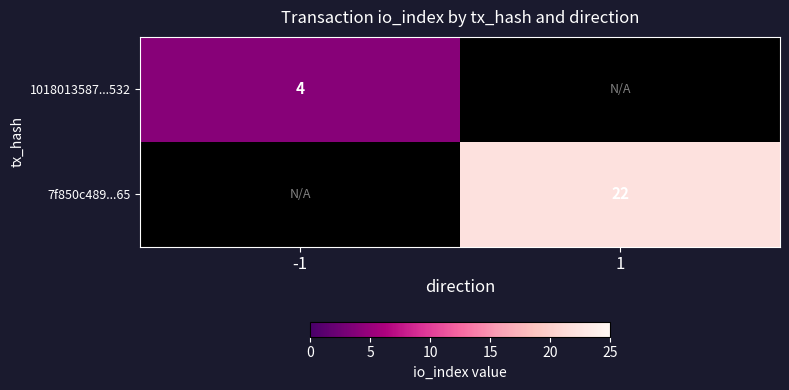

How many series are shown in this chart?

2